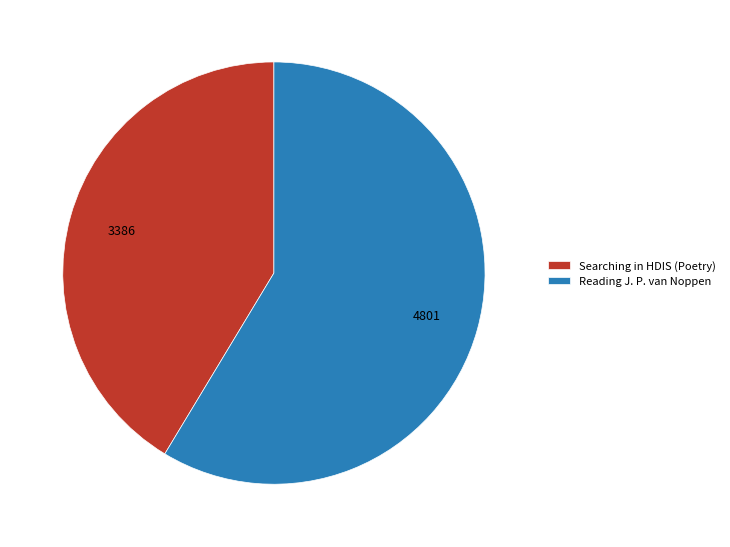

Approximately how many times larger is the value at Reading J. P. van Noppen compared to Searching in HDIS (Poetry)?

1.4